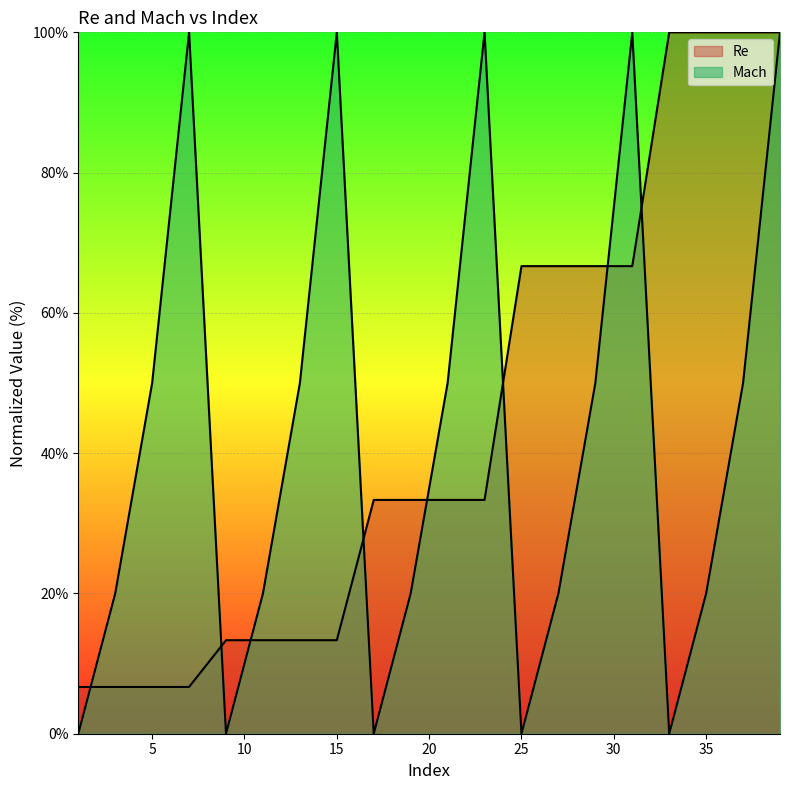

What is the total value across all series at 39?

200.0